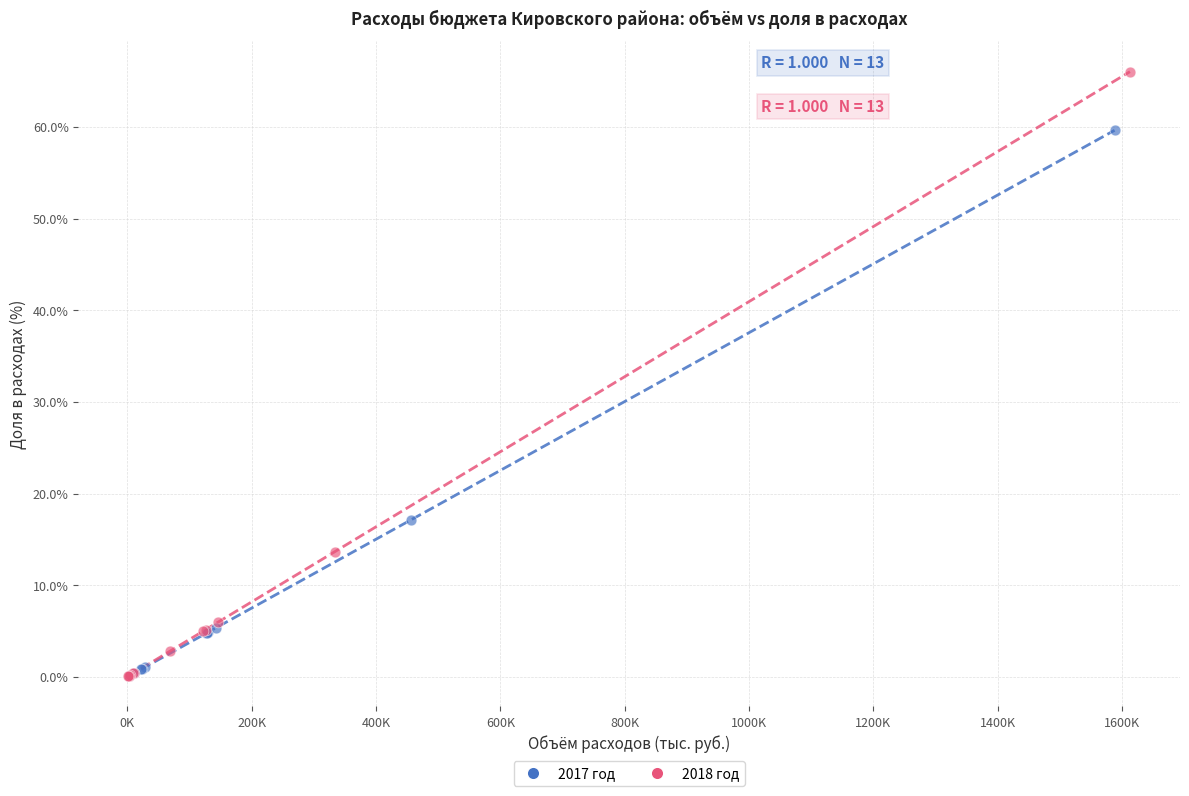

Which series has the largest Y range (max minus min)?

2018 год